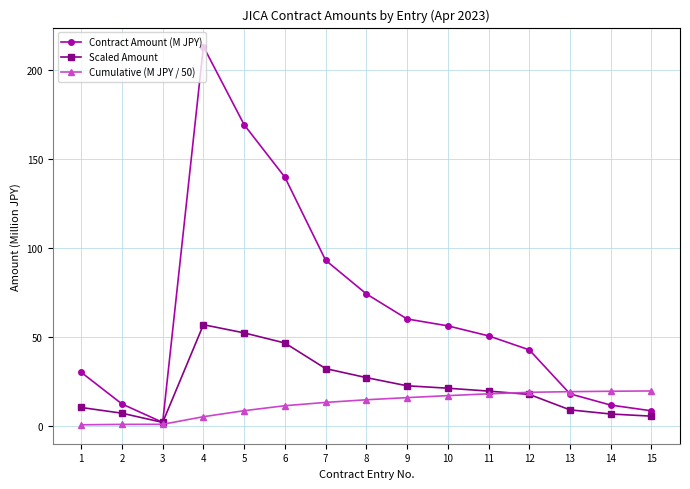

At which label does Contract Amount (M JPY) first exceed 50?

4